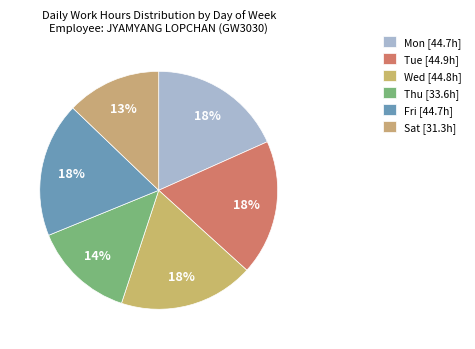

How many segments does this pie chart have?

6